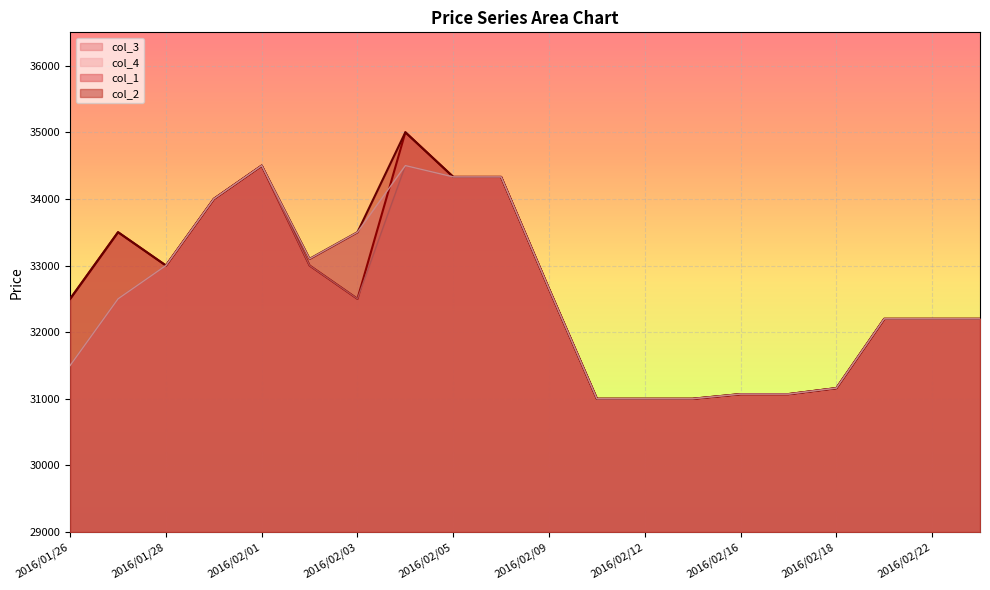

True or false: col_4 and col_2 intersect in this chart.

False